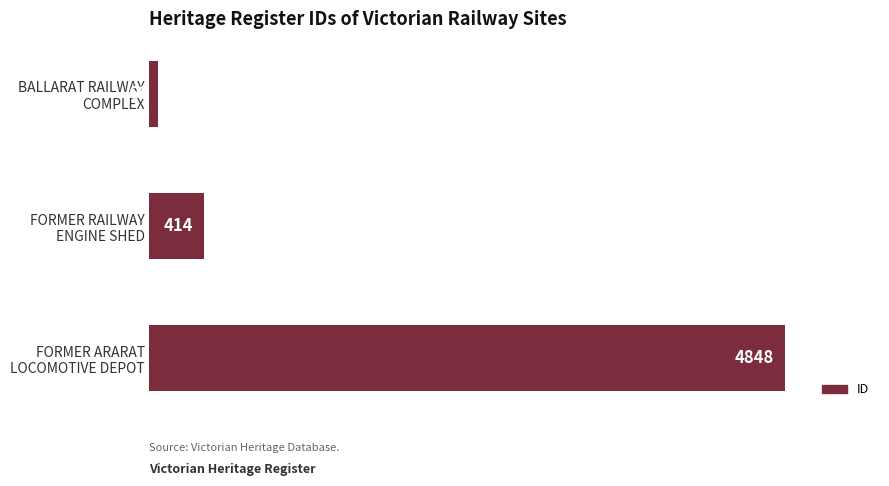

What is the sum of all values?

5330